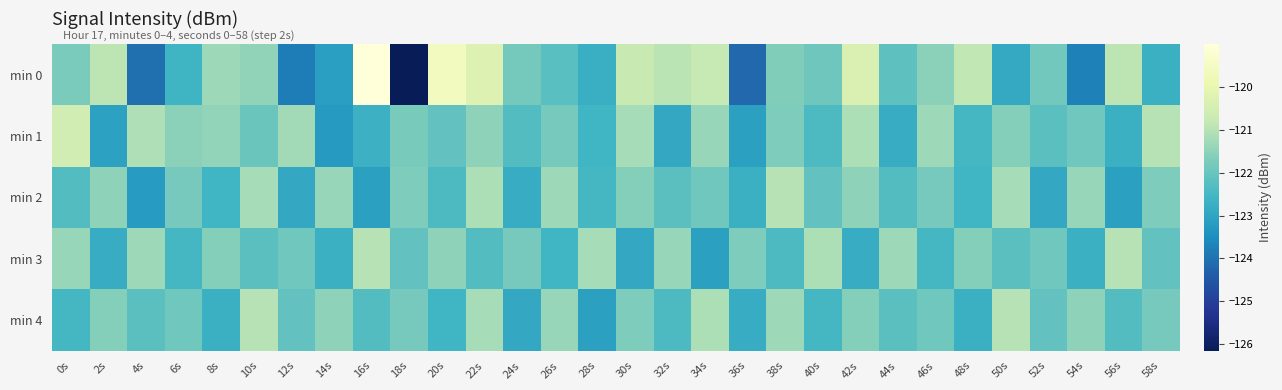

What is the minimum value shown in the chart?

-126.1